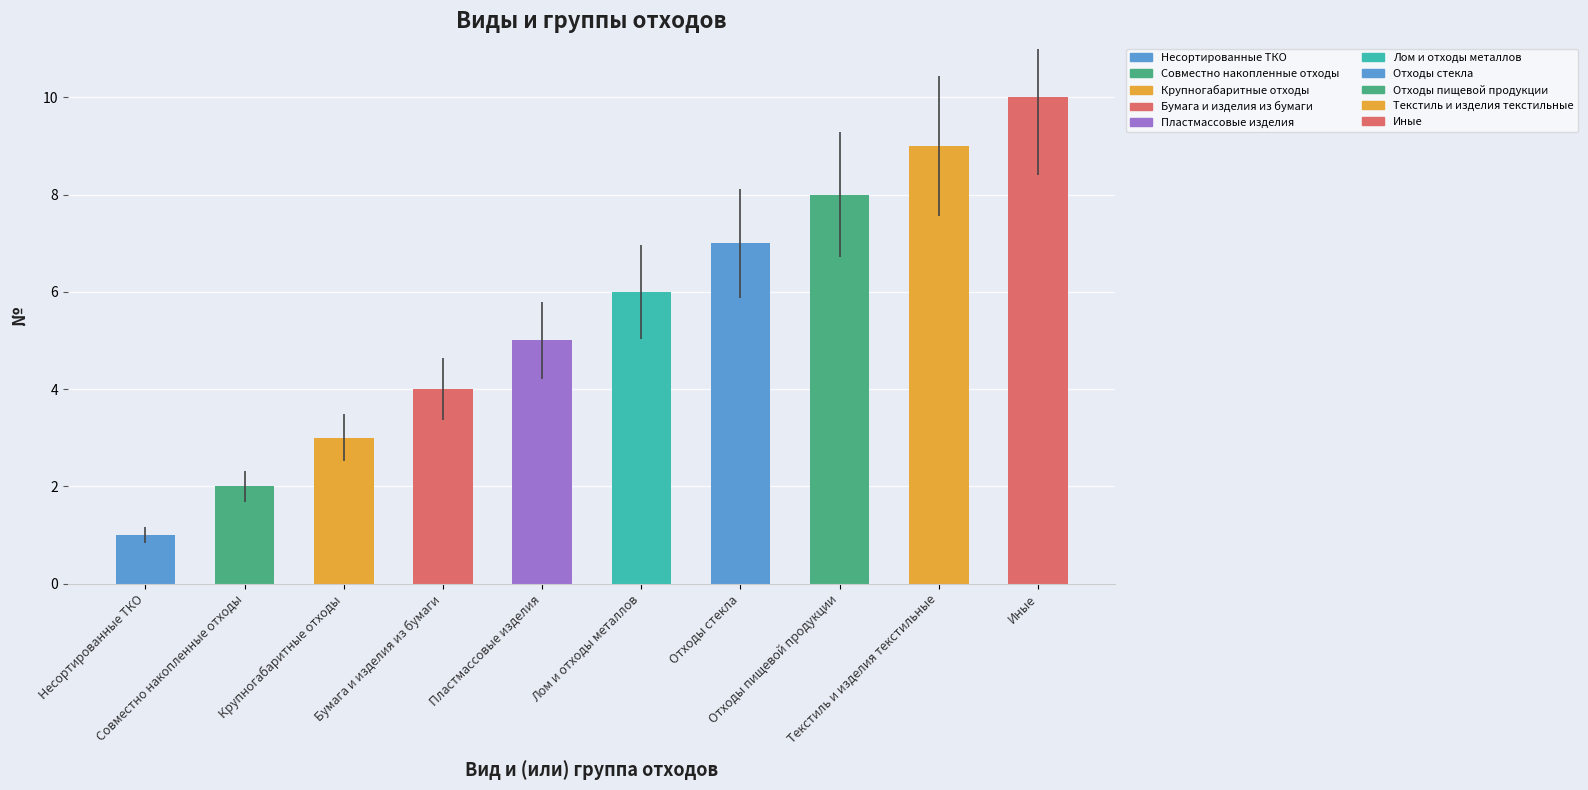

What is the label of the 9th bar from the left?

Текстиль и изделия текстильные